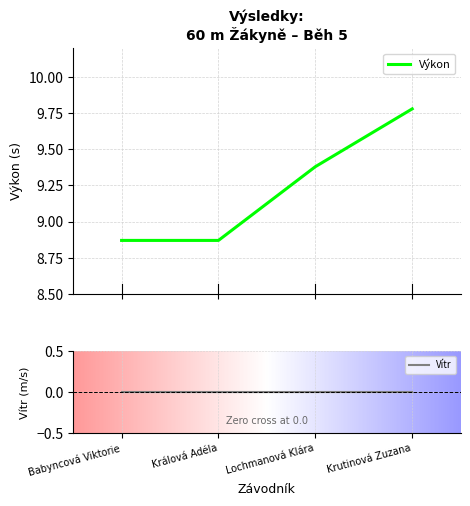

What position from the left is Krutinová Zuzana?

4